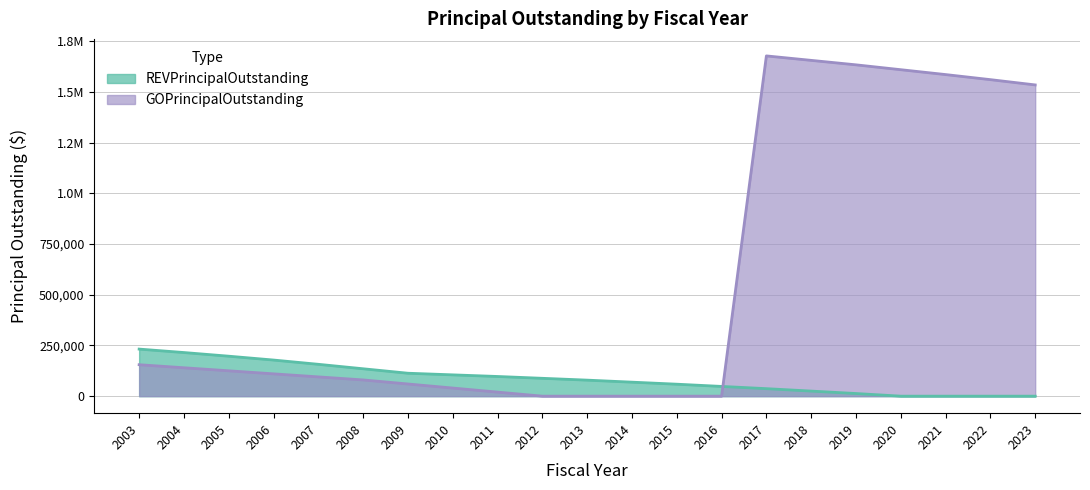

Reading left to right, what are all the values shown in this chart?

REVPrincipalOutstanding: 2003=232000	2004=215000	2005=197000	2006=178000	2007=157000	2008=135000	2009=113000	2010=105000	2011=97000	2012=88000	2013=79000	2014=69000	2015=59000	2016=48000	2017=37000	2018=25000	2019=13000	2020=0	2021=0	2022=0	2023=0
GOPrincipalOutstanding: 2003=155000	2004=140000	2005=125000	2006=110000	2007=95000	2008=80000	2009=60000	2010=40000	2011=20000	2012=0	2013=0	2014=0	2015=0	2016=0	2017=1677000	2018=1655000	2019=1633000	2020=1609000	2021=1585000	2022=1560000	2023=1534000